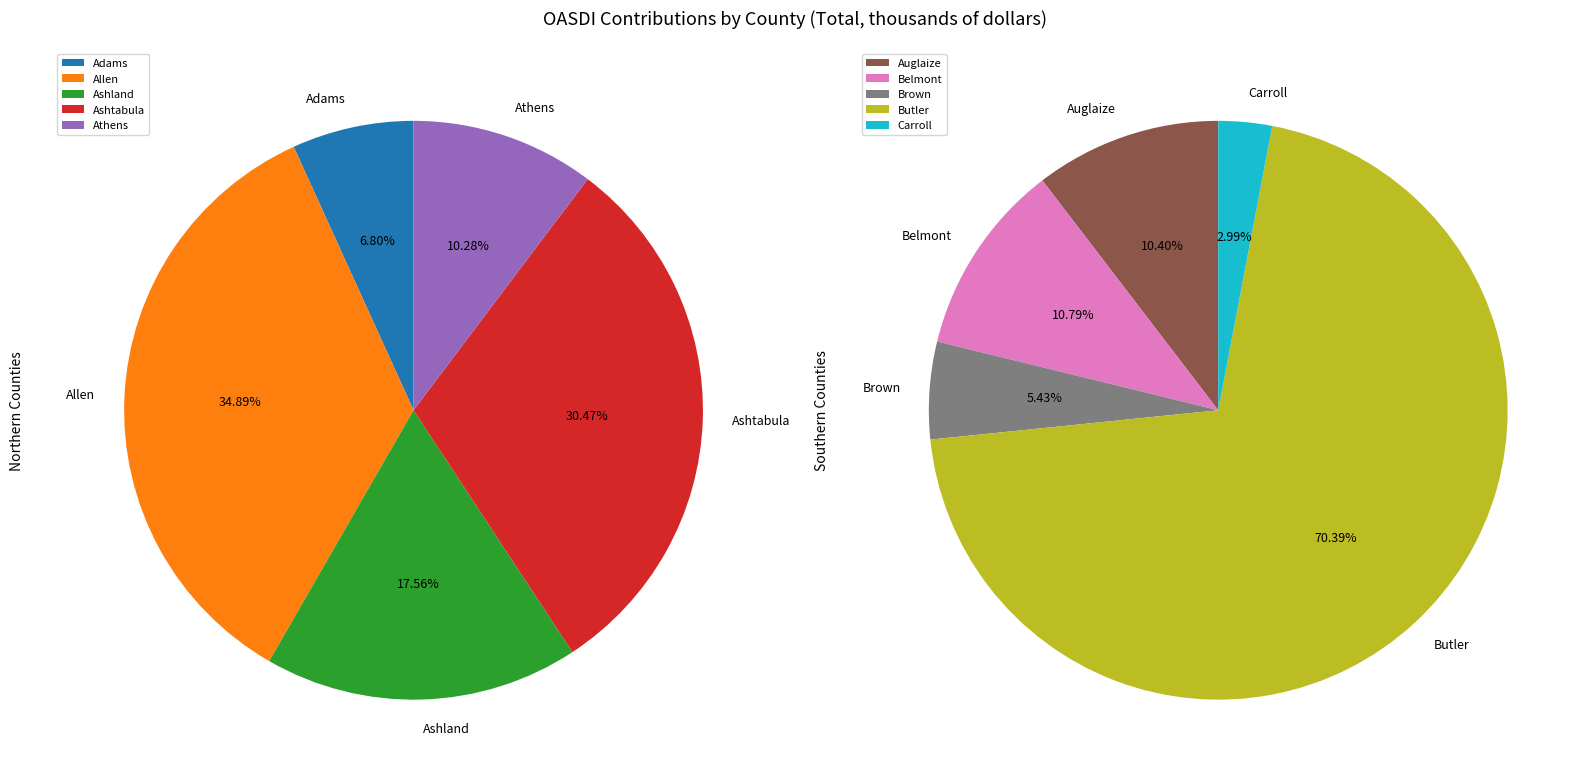

Is the sum of Ashtabula and Carroll greater than half?

No